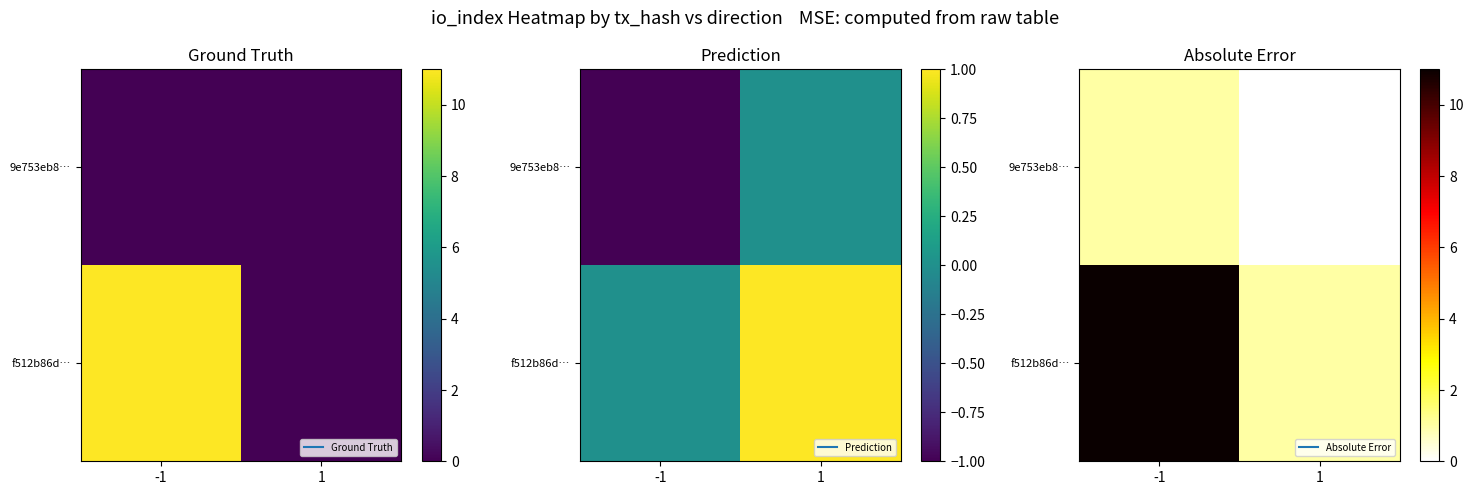

At which label does 9e753eb8… reach its minimum?

1